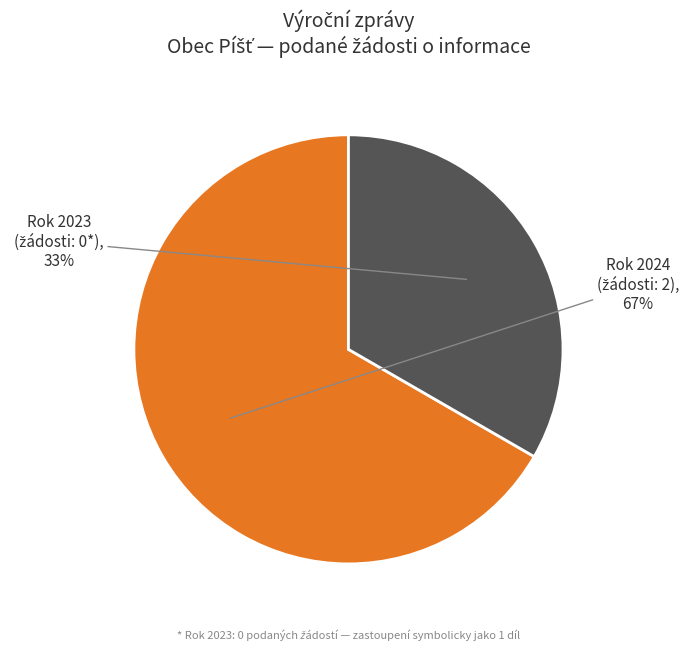

To the nearest percent, what portion does Rok 2024 represent?

67%